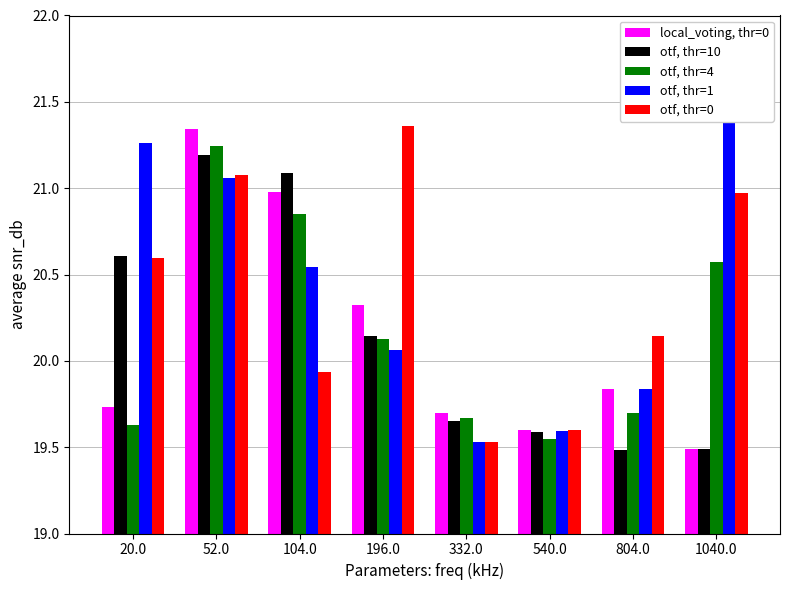

What is the smallest value displayed?

19.5